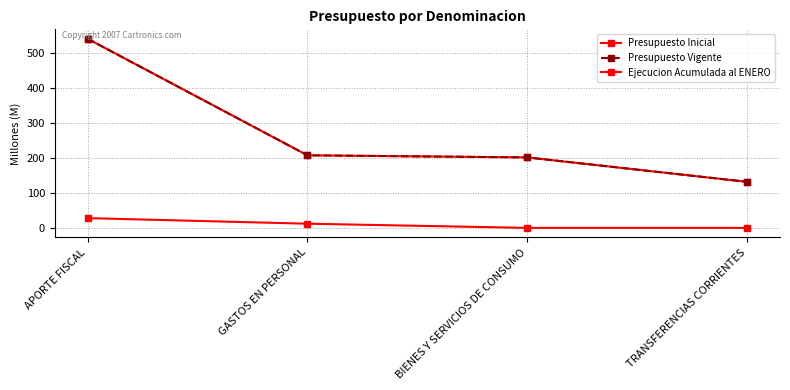

True or false: Presupuesto Vigente and Ejecucion Acumulada al ENERO intersect in this chart.

False